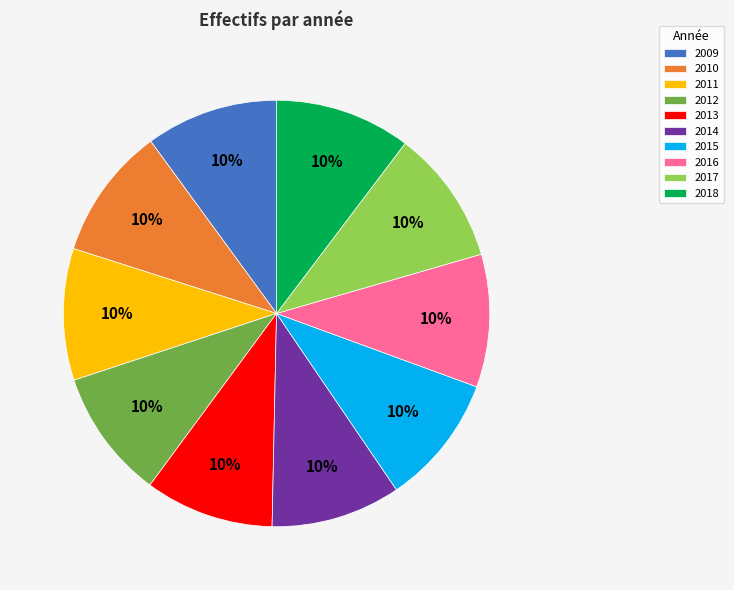

To the nearest percent, what percentage of the pie is 2017?

10%